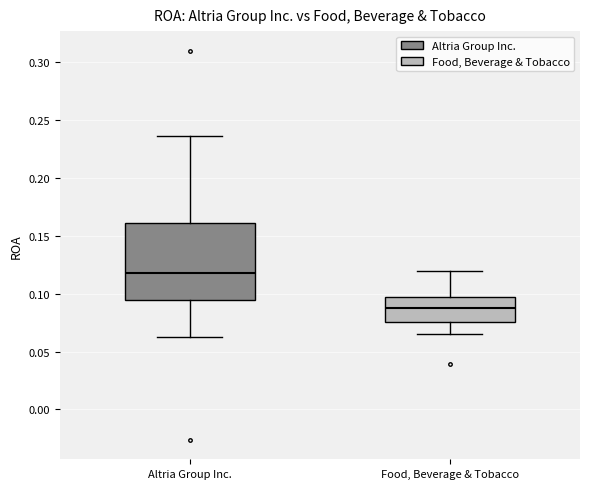

Reading left to right, transcribe this box plot: for each box, give where its median line is, the range the box spans, and where its two whiskers end, as read against the y-axis. The values are not printed on the chart, so give them approximately, as read against the axis.

Altria Group Inc.: median 0.120, box 0.095 to 0.160, whiskers 0.065 to 0.235
Food, Beverage & Tobacco: median 0.090, box 0.075 to 0.100, whiskers 0.065 to 0.120